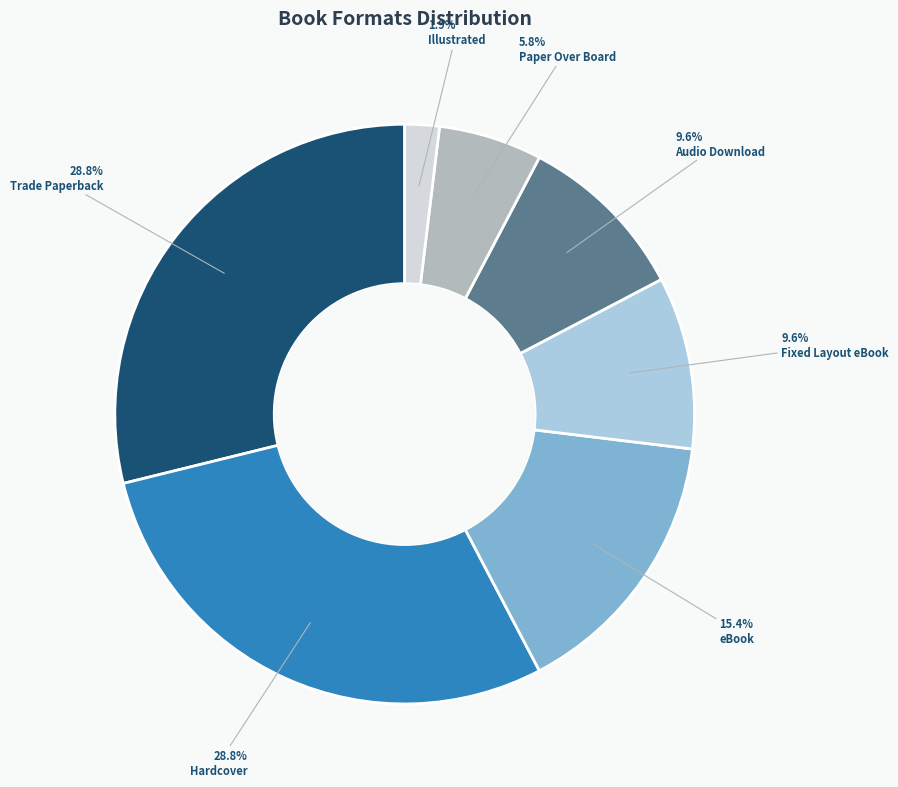

What is the smallest slice in the pie chart?

Illustrated